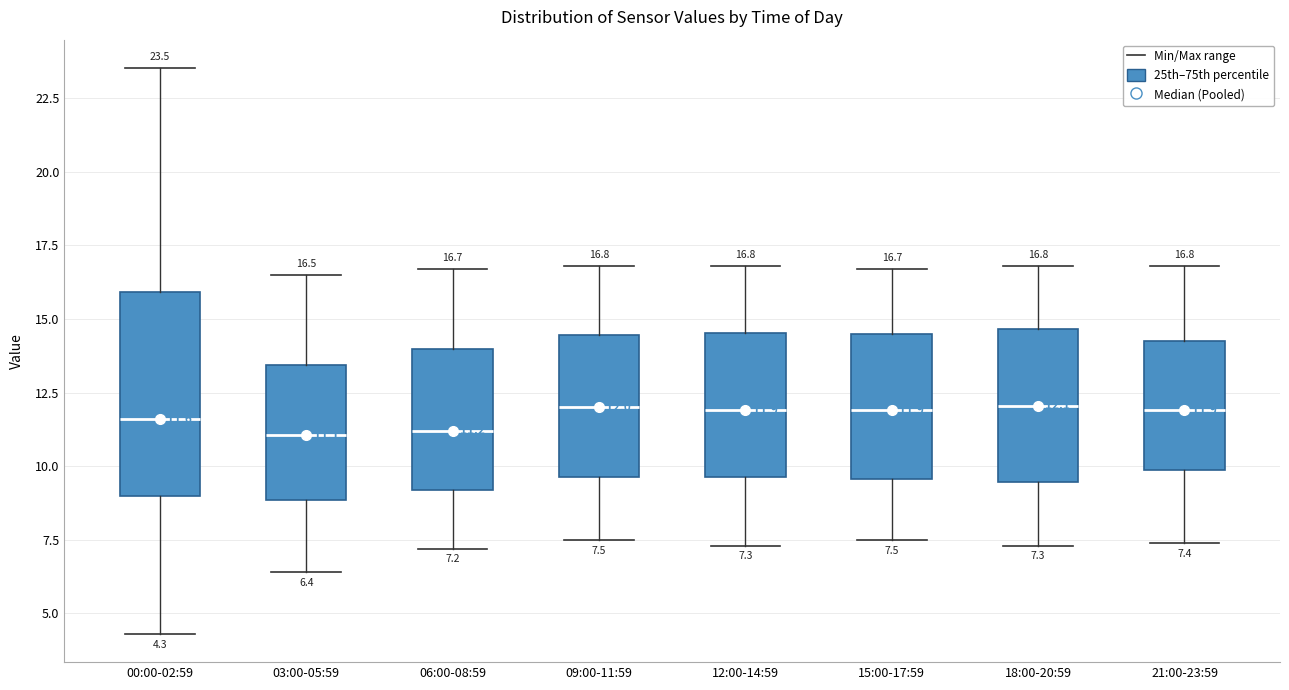

Comparing the boxes themselves (not the whiskers), which one is the tallest?

00:00-02:59